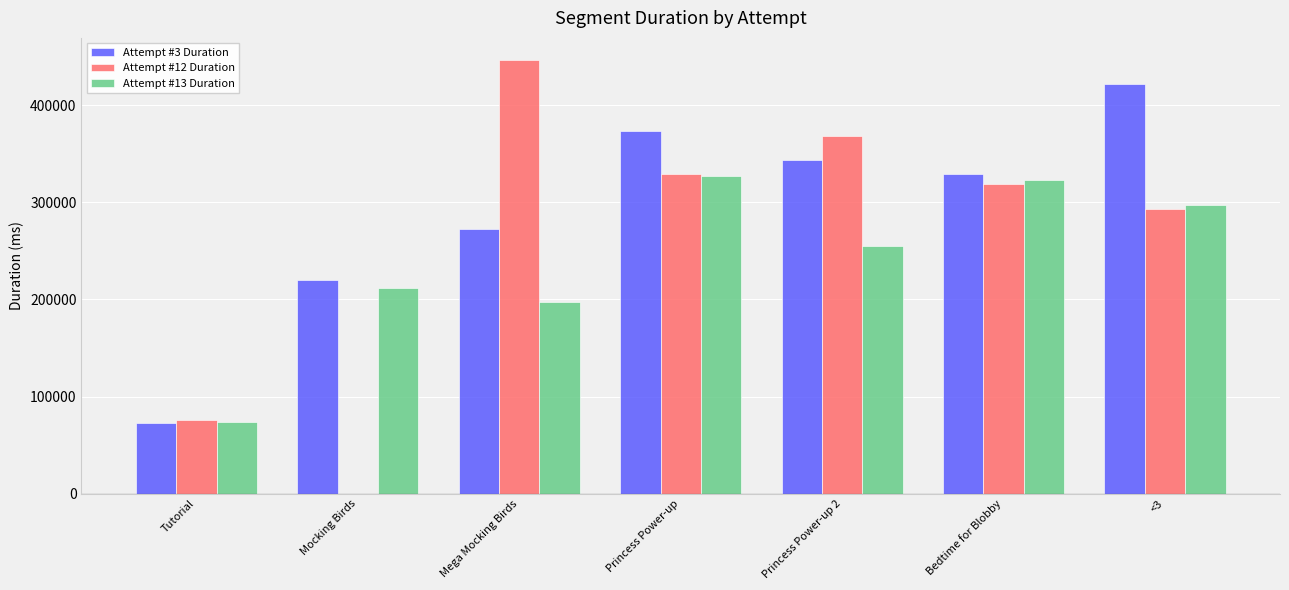

Which label corresponds to the largest value in the chart?

Mega Mocking Birds